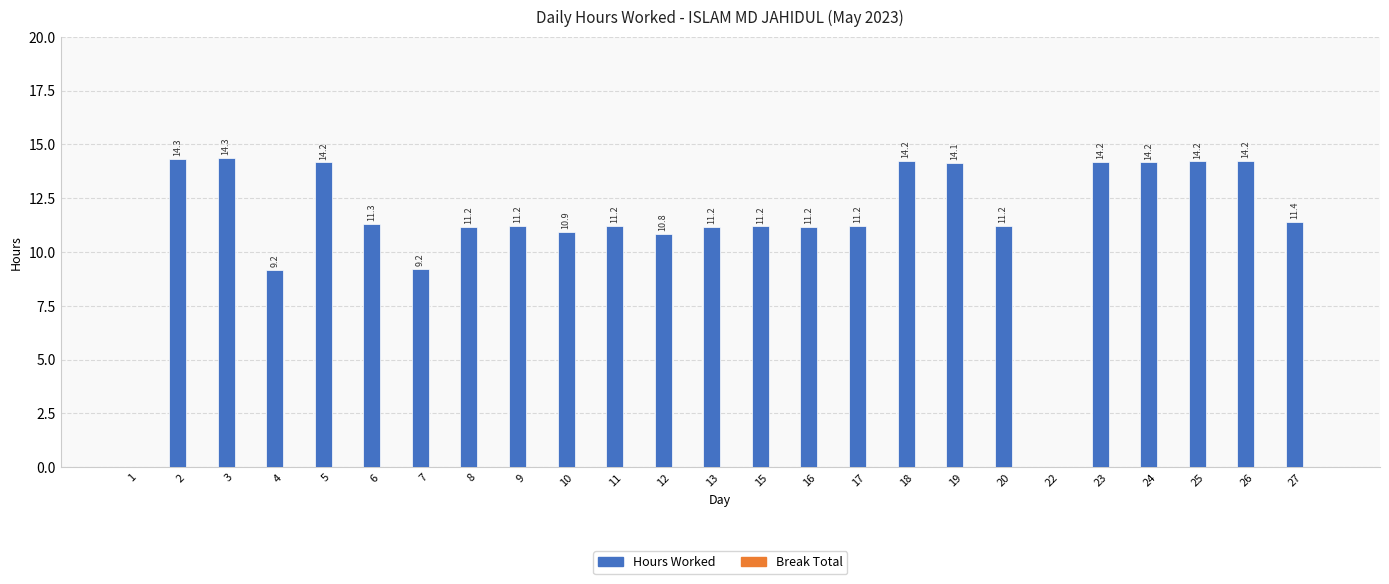

Is it true that the value at 11 is 5.1?

False